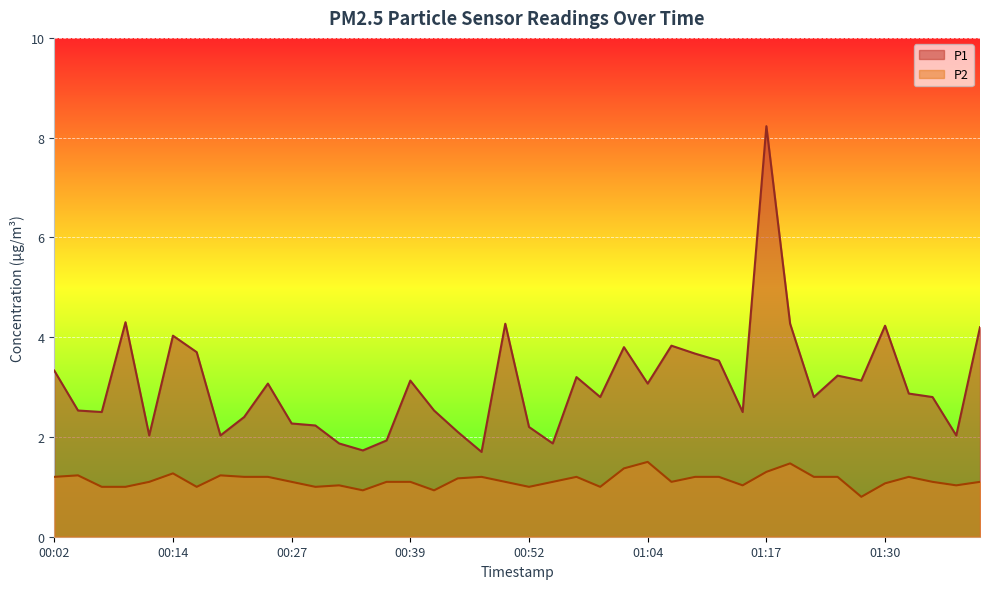

What is the difference between the highest and lowest values at 01:22?

1.6